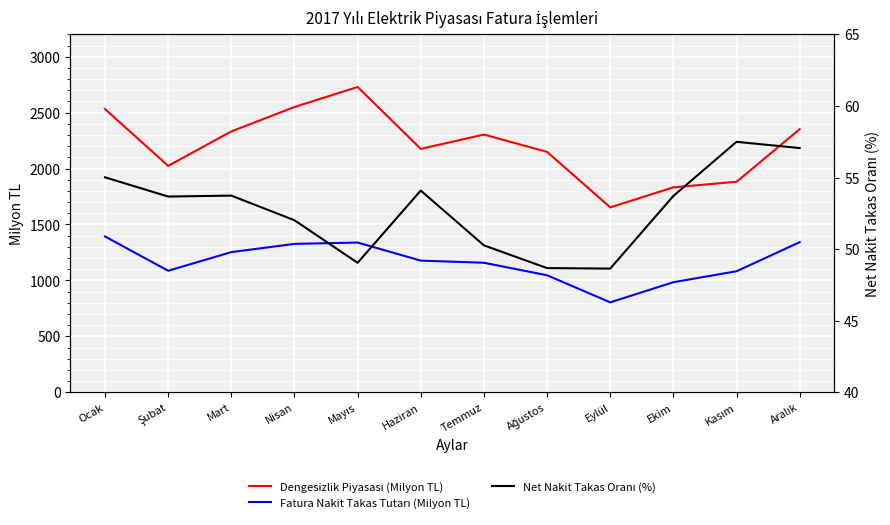

True or false: Dengesizlik Piyasası (Milyon TL) has more than 2 interior local peaks.

False